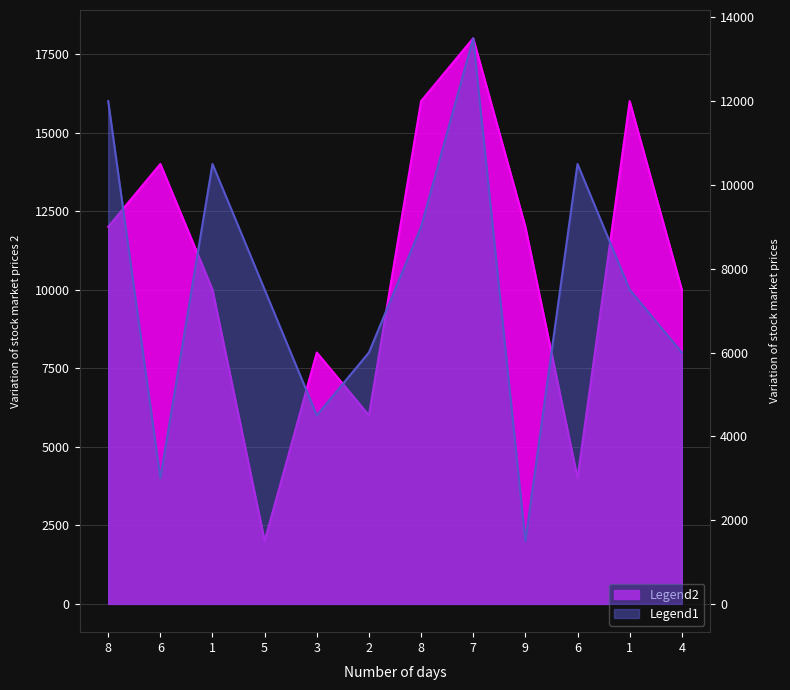

Where is col_2 nearest to the value 10000?

4